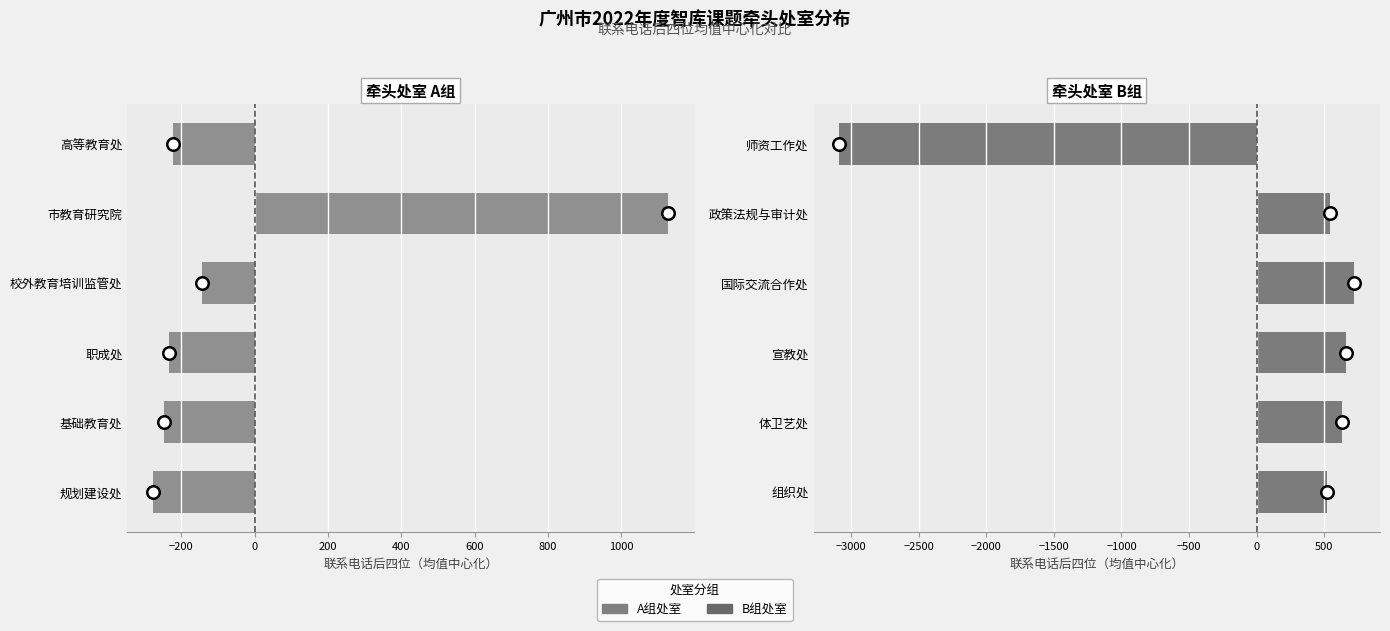

The 牵头处室 B组 series shows 632.5 at 体卫艺处. True or false?

True